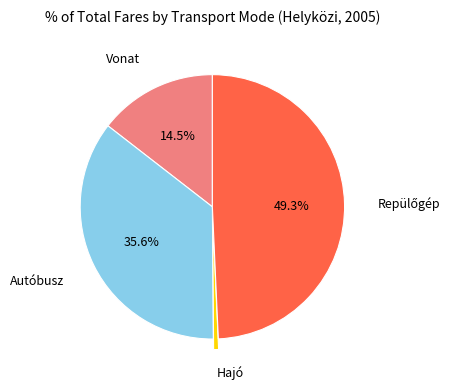

How much of the chart is everything except Autóbusz?

64.4%